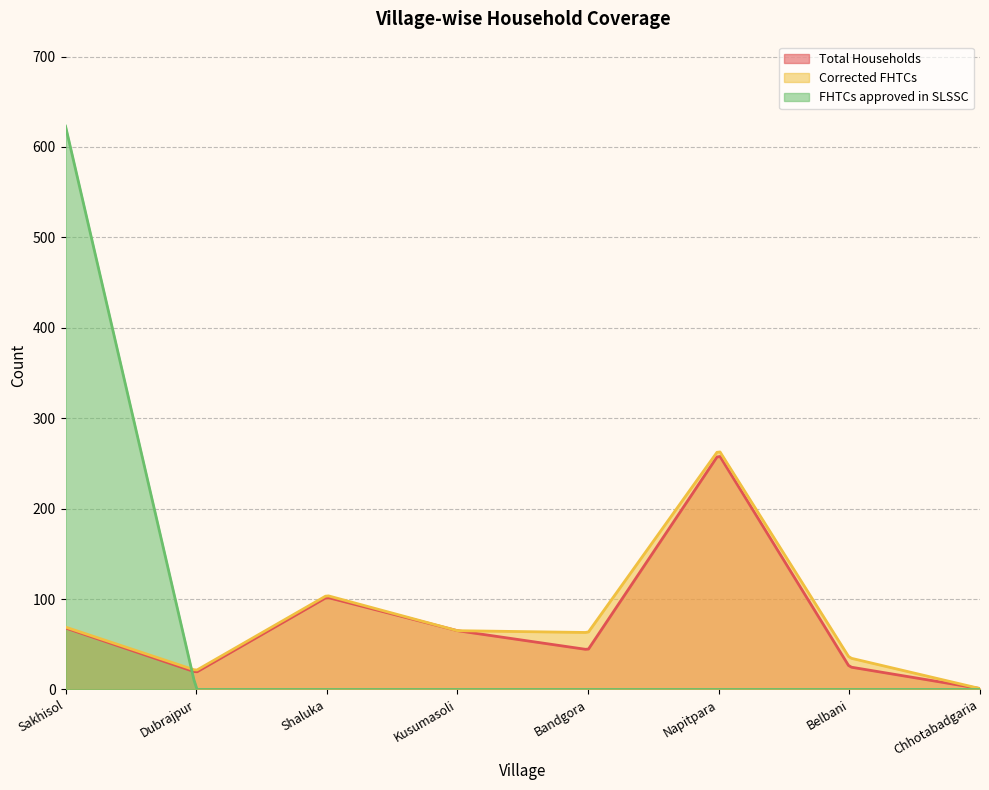

True or false: Total Households has a value of 15 at Kusumasoli.

False